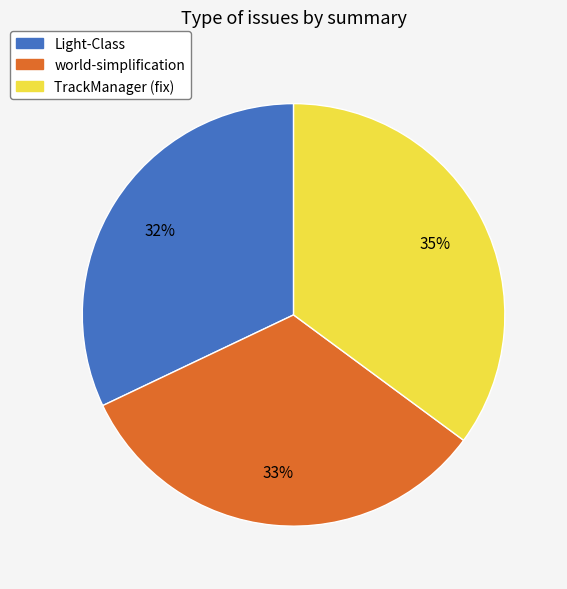

To the nearest percent, what is the combined percentage of TrackManager (fix) and Light-Class?

67%